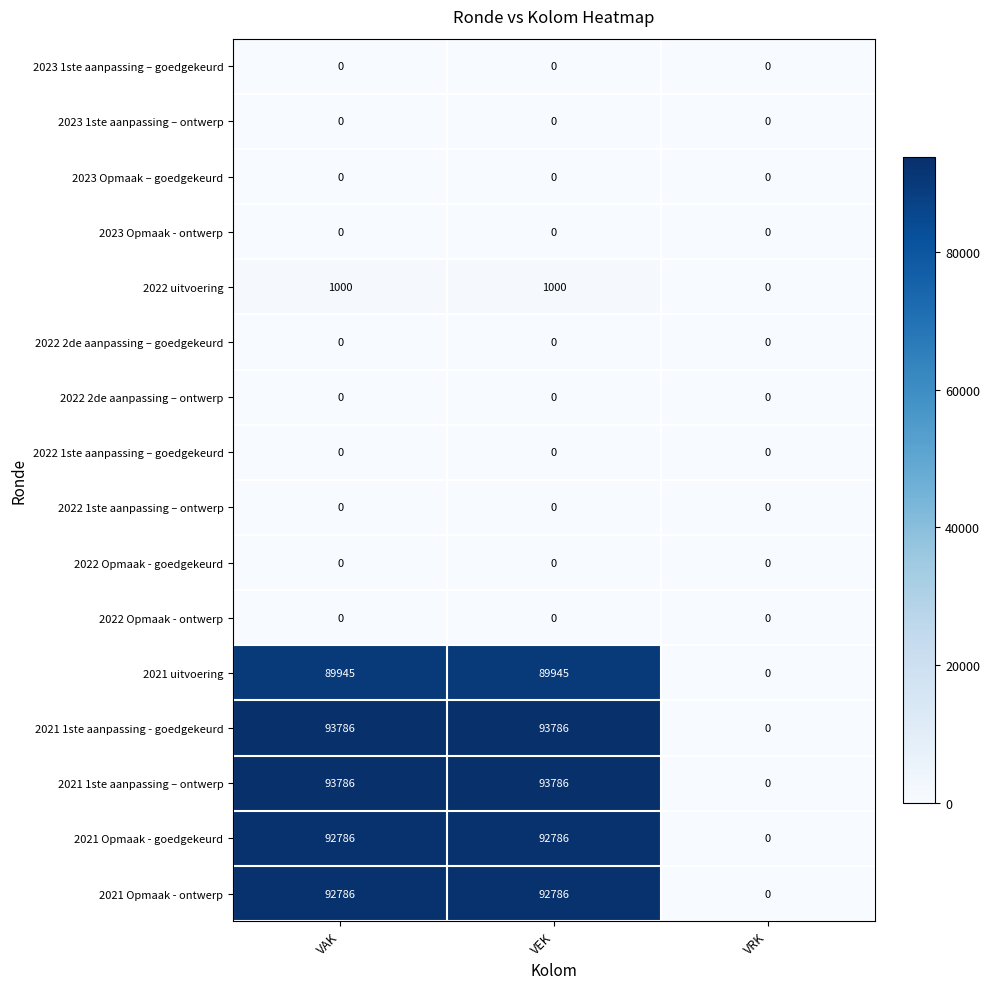

What is the total value across all series at VAK?

464089